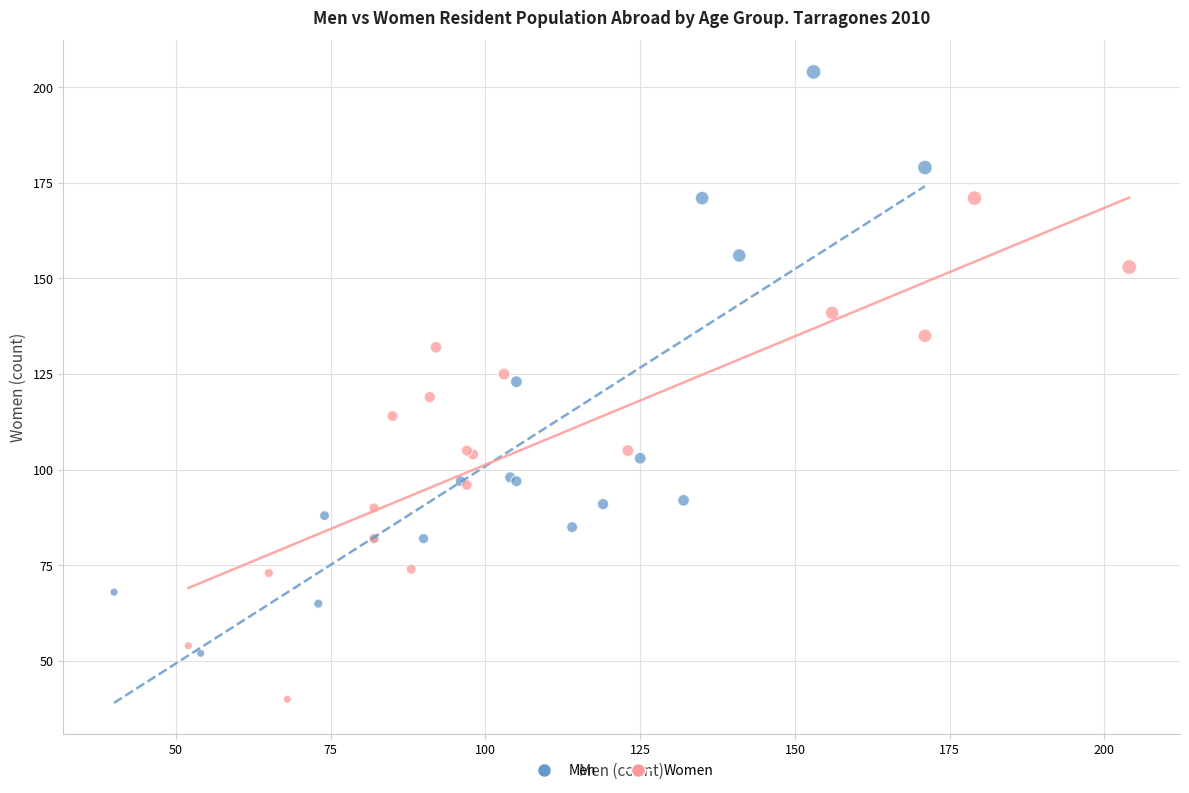

Which series contains the lowest Y value?

Women